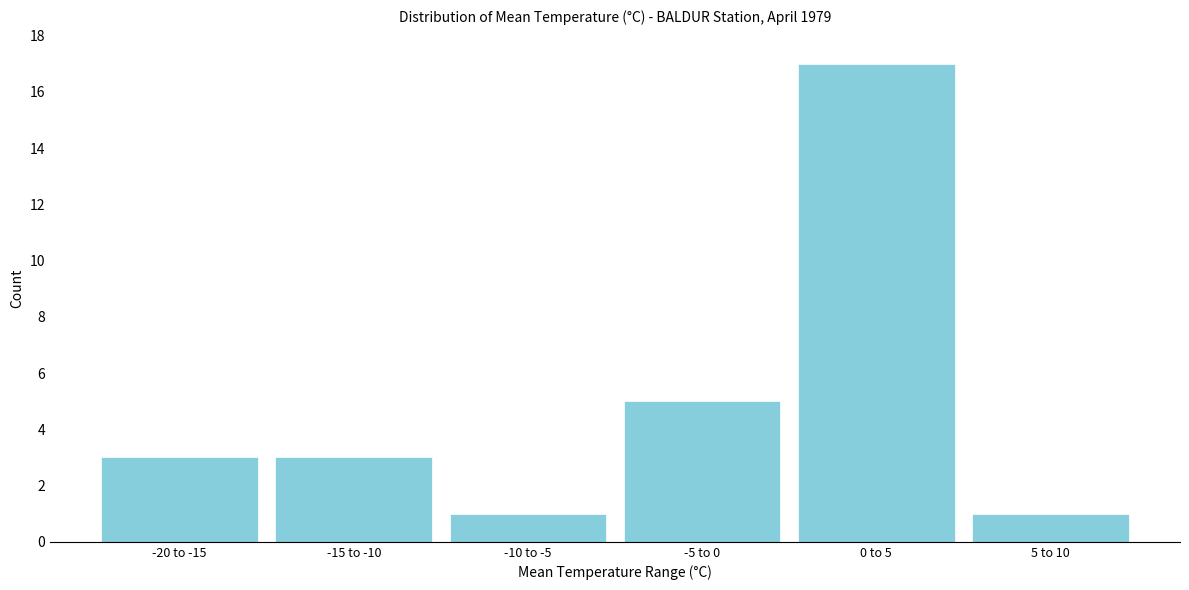

Reading left to right, transcribe all the data shown in this chart.

3	3	1	5	17	1